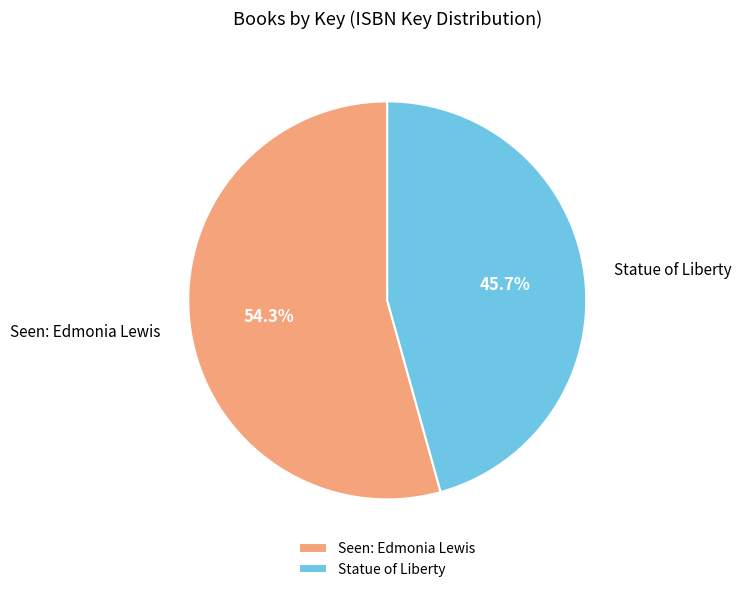

Which category has the smallest portion of the pie?

Statue of Liberty